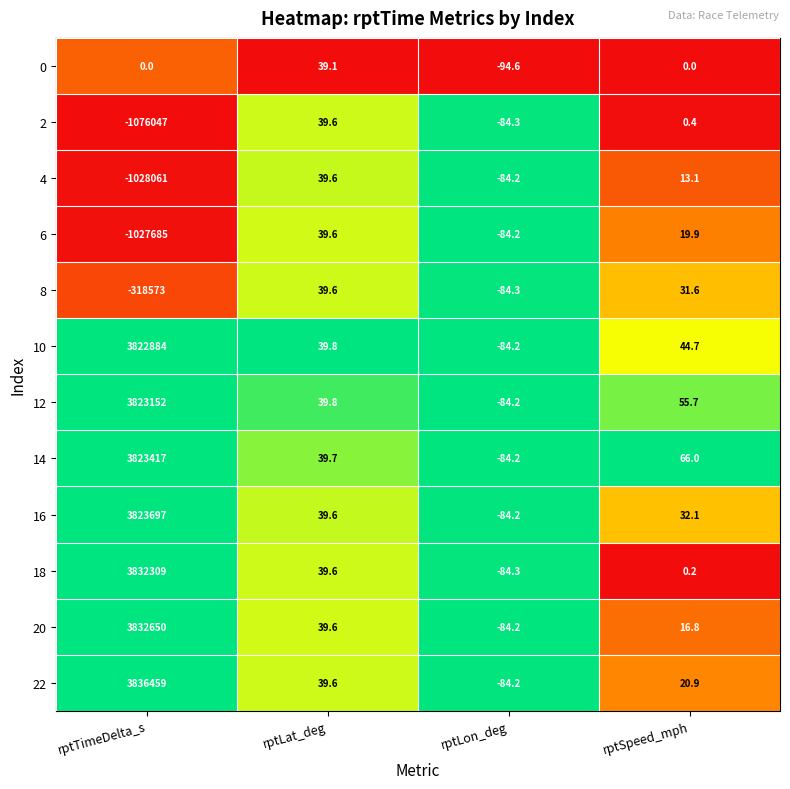

Which series changed the most between rptLat_deg and rptSpeed_mph?

18